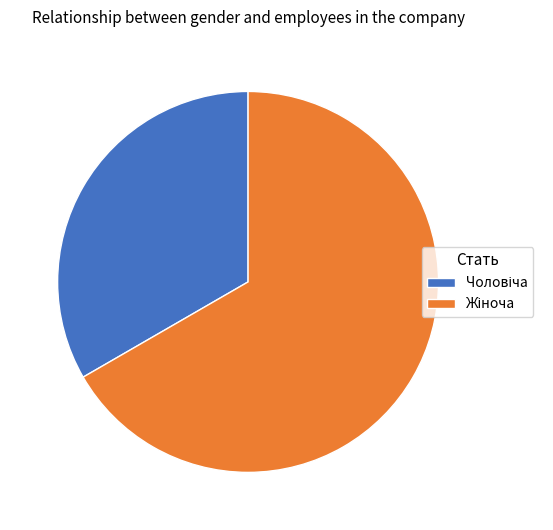

Is there any slice that represents more than half of the pie?

Yes